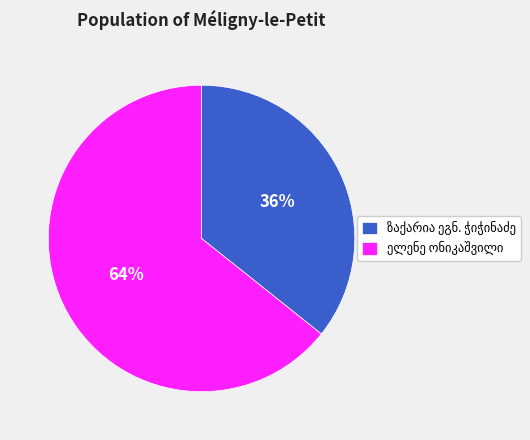

To the nearest percent, what is the average slice percentage?

50%